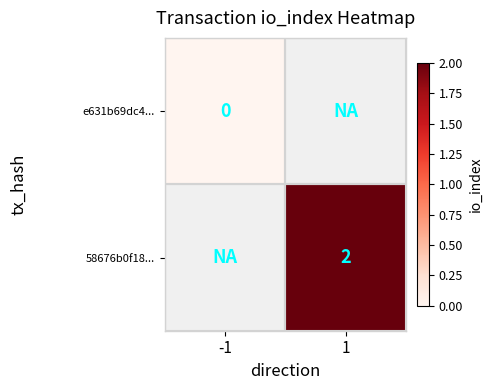

True or false: 58676b0f18... has a value of 2 at 1.

True